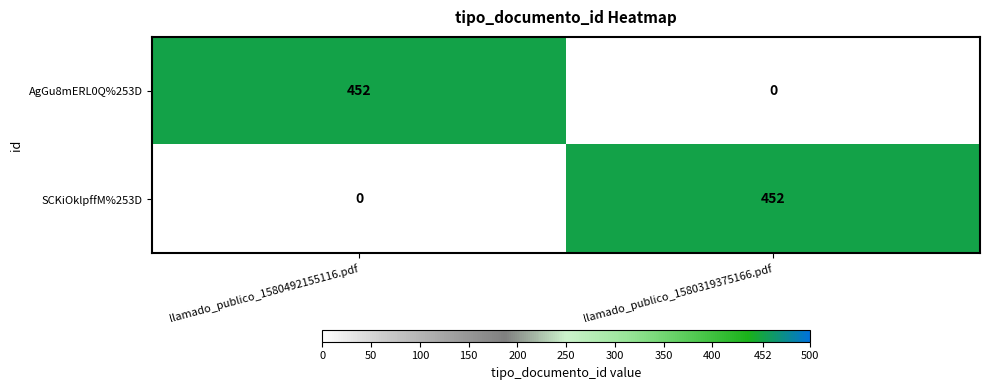

How many data points does each series have?

2